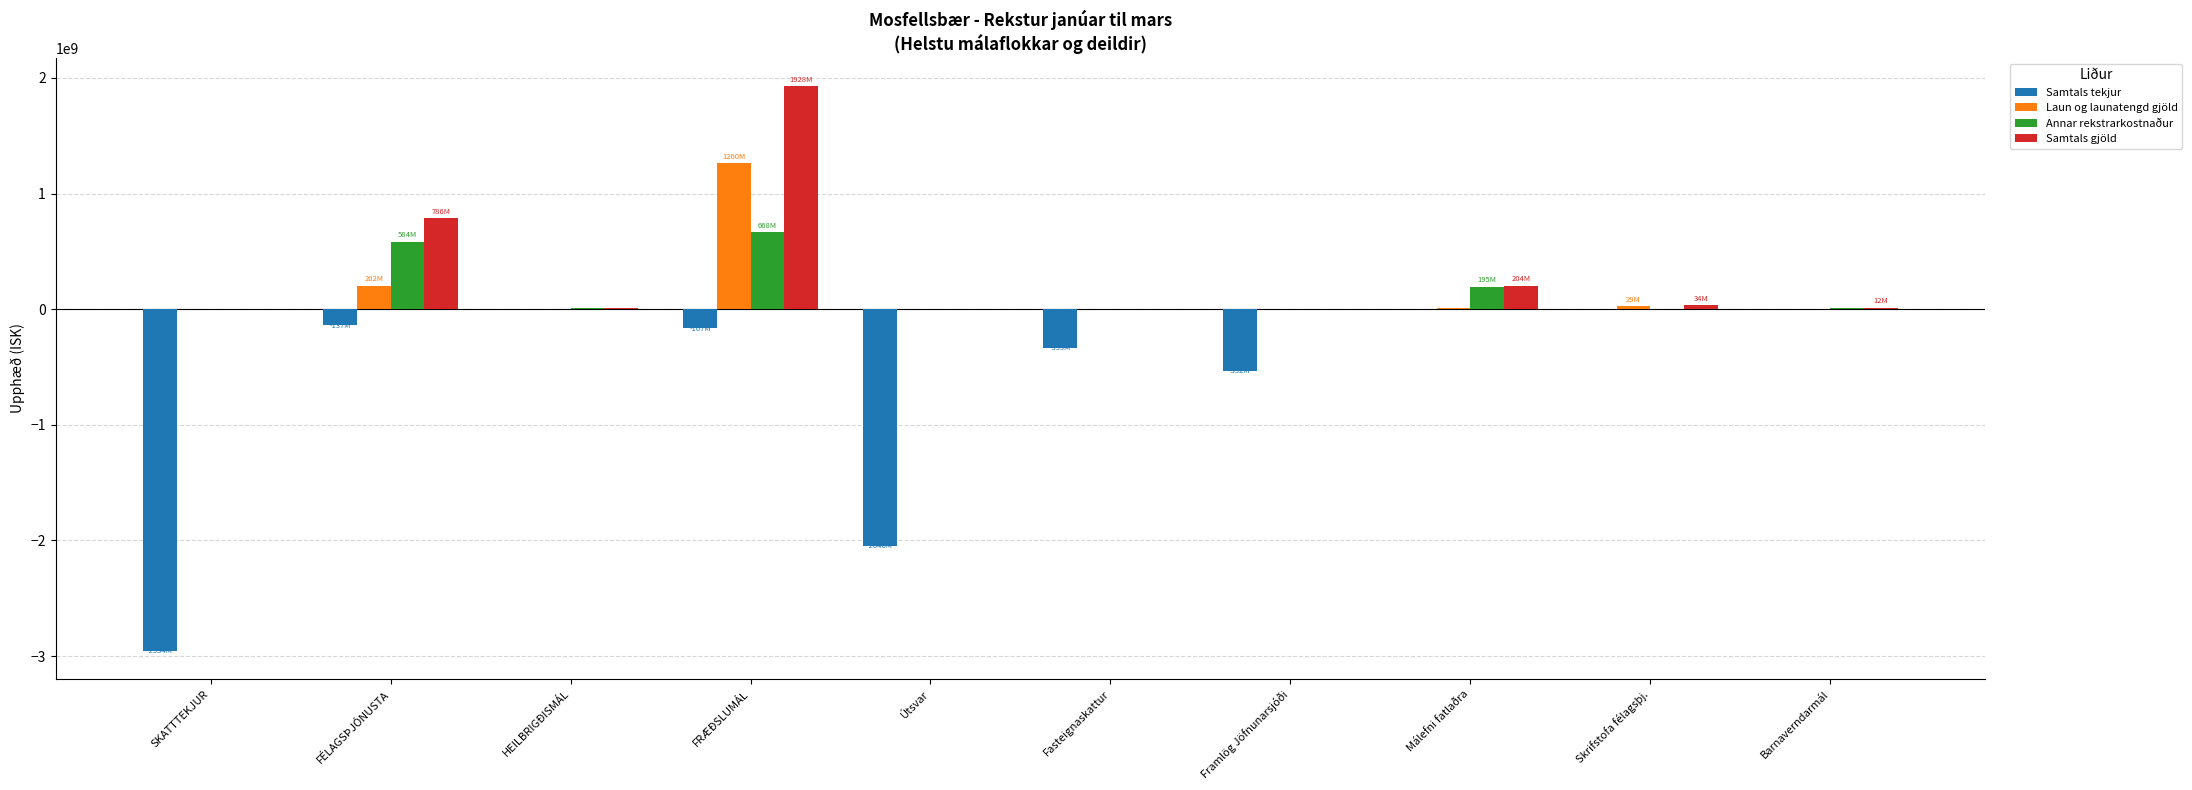

What is the total value across all series at Fasteignaskattur?

-332922164